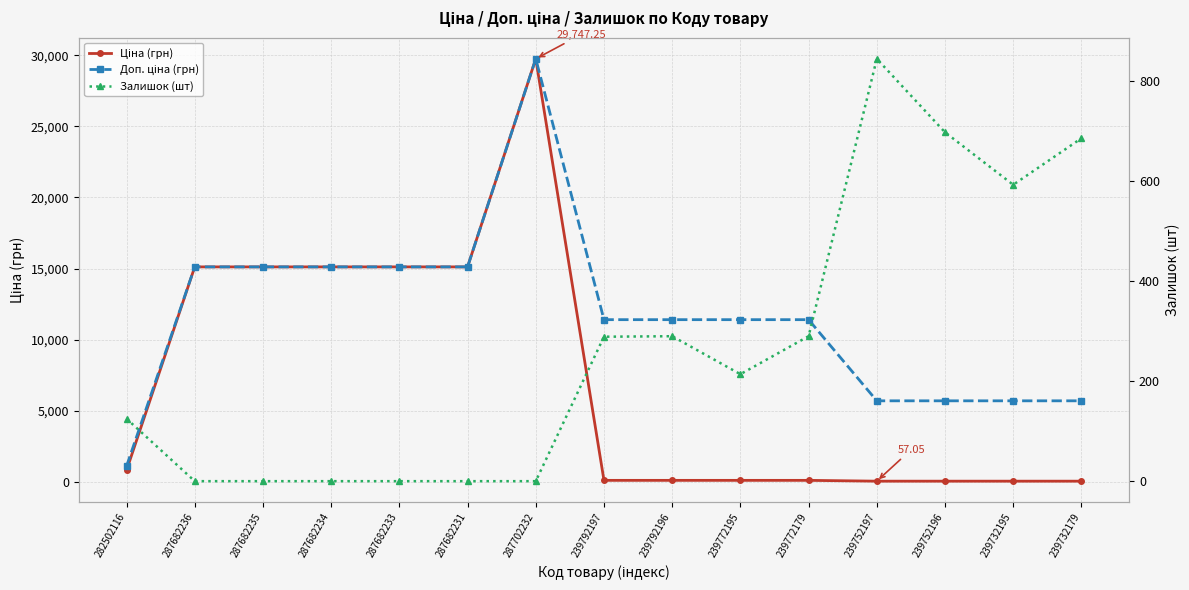

True or false: Залишок (шт) and Доп. ціна (грн) intersect in this chart.

False